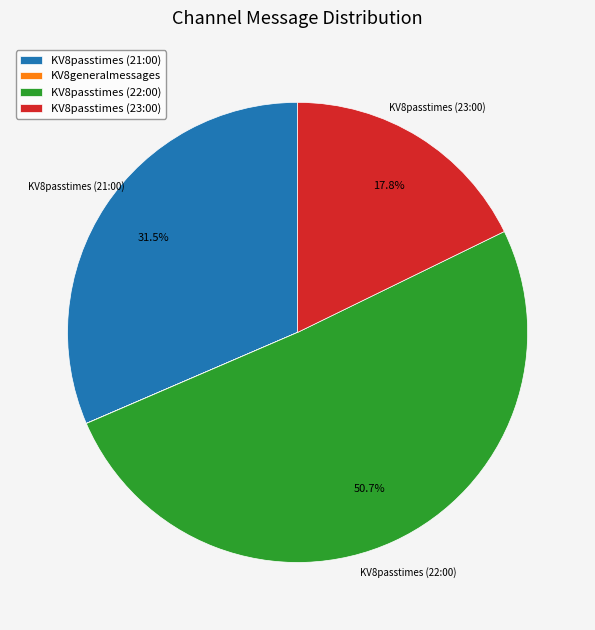

Do KV8passtimes (23:00) and KV8passtimes (21:00) together represent more than half of the pie?

No